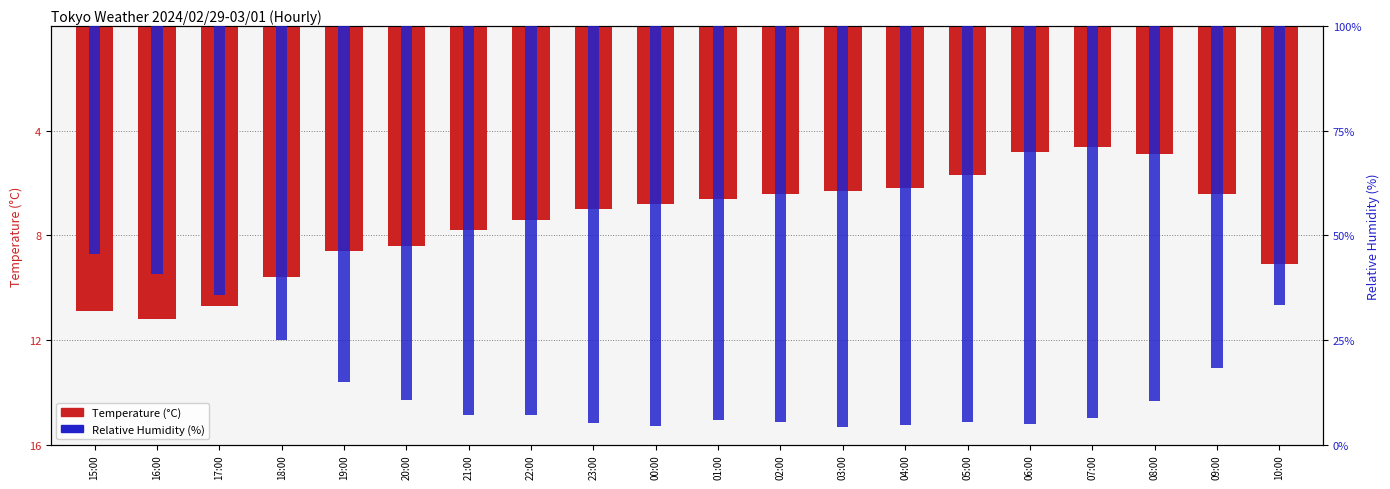

What is the spread (max minus min) of values at 08:00?

9.4